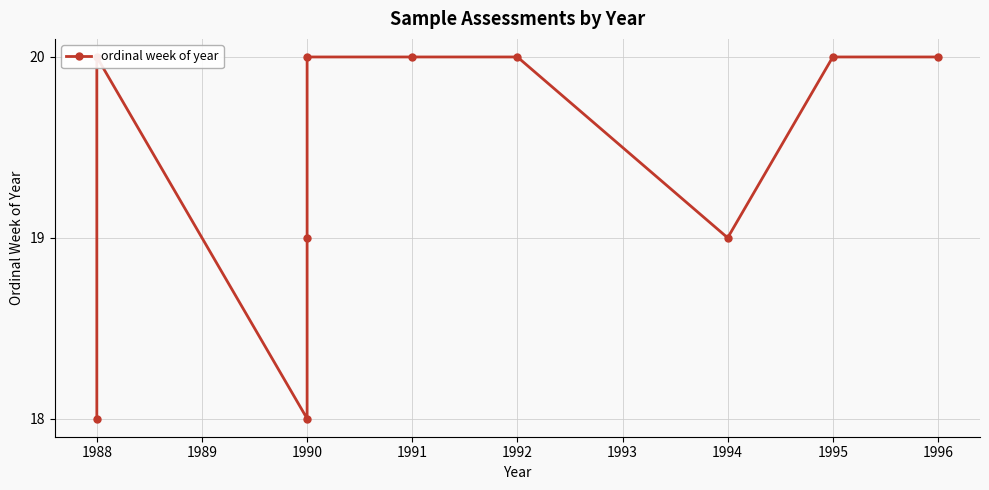

How many data points does each series have?

10